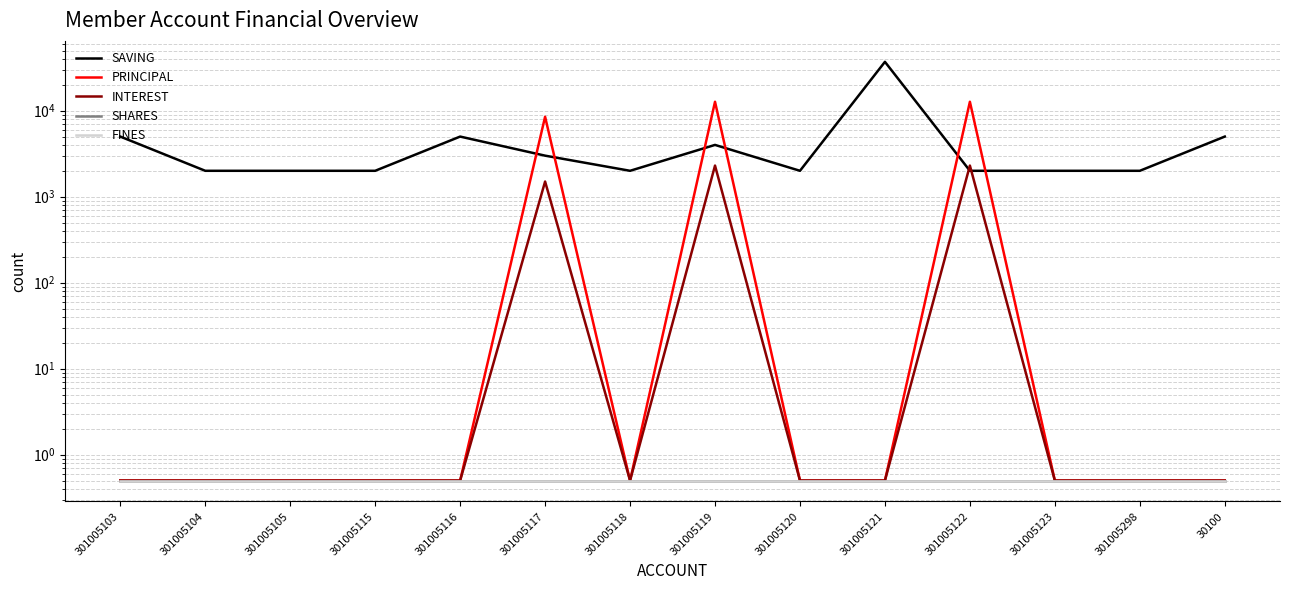

What is the maximum value for SHARES?

0.5